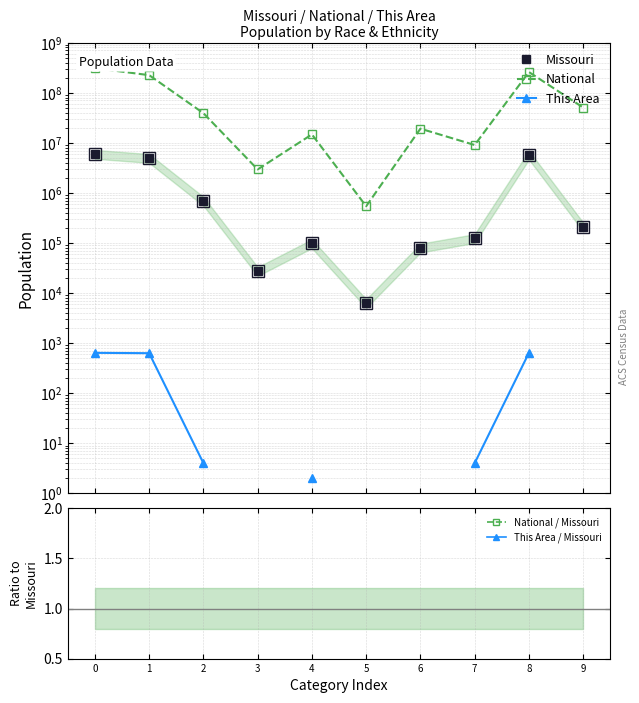

How many lines are shown in the chart?

5